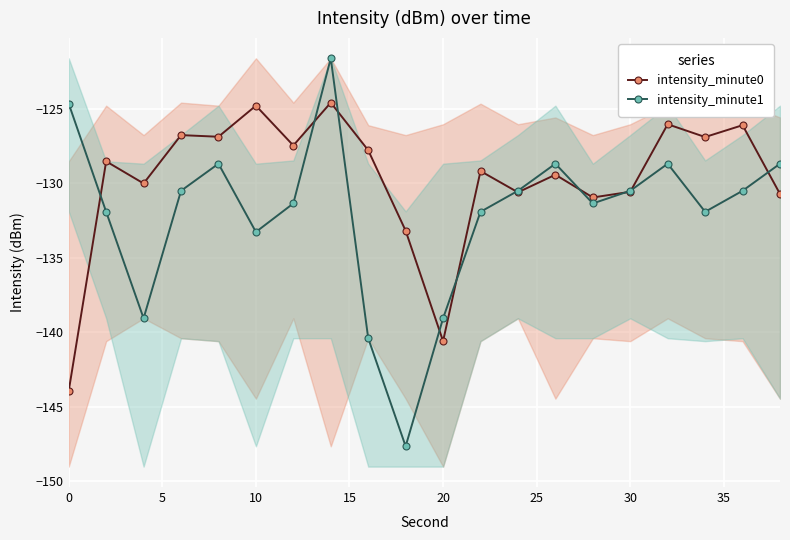

True or false: intensity_minute0 has a value of -130.6 at 30.

True